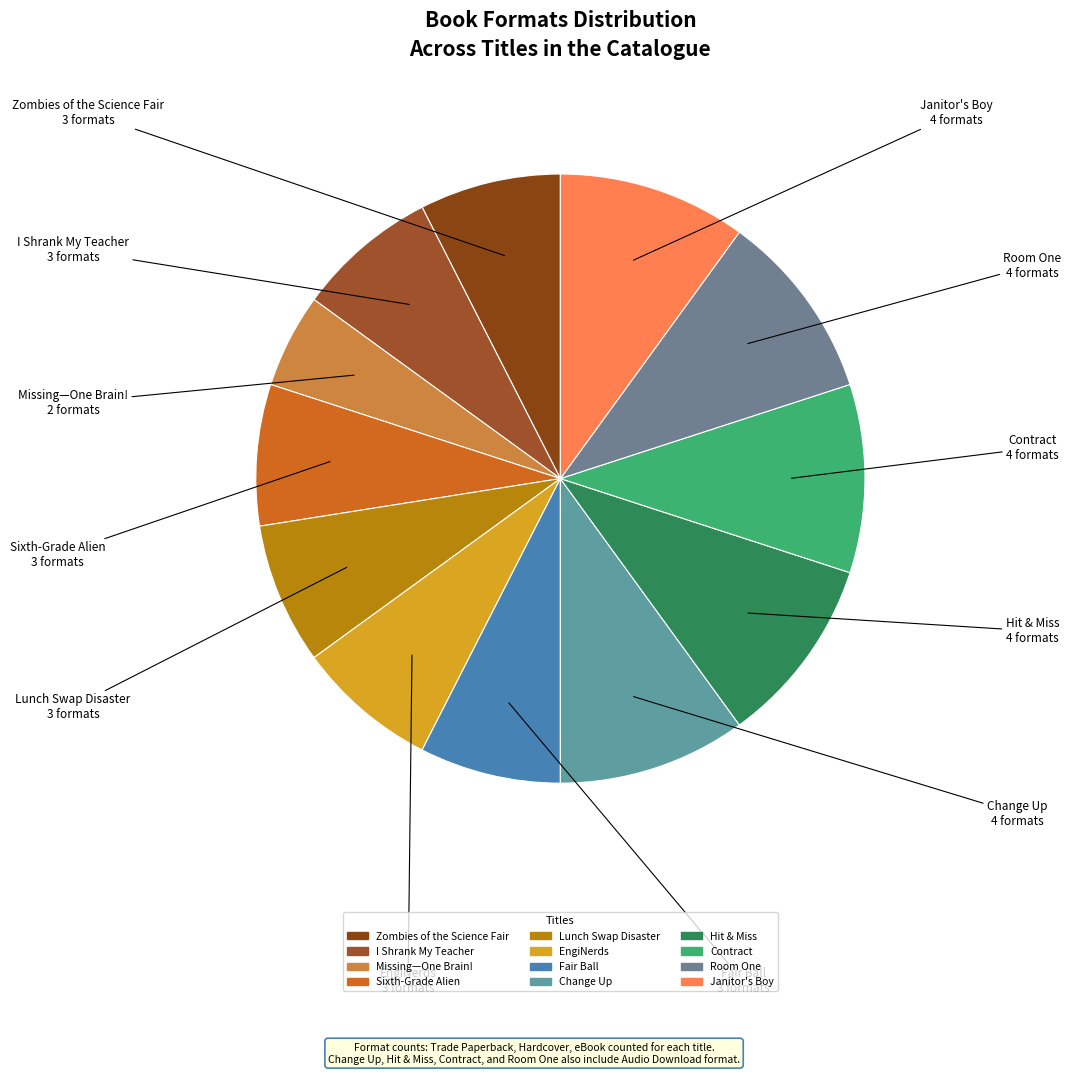

Combined, do Zombies of the Science Fair and EngiNerds account for over 50%?

No